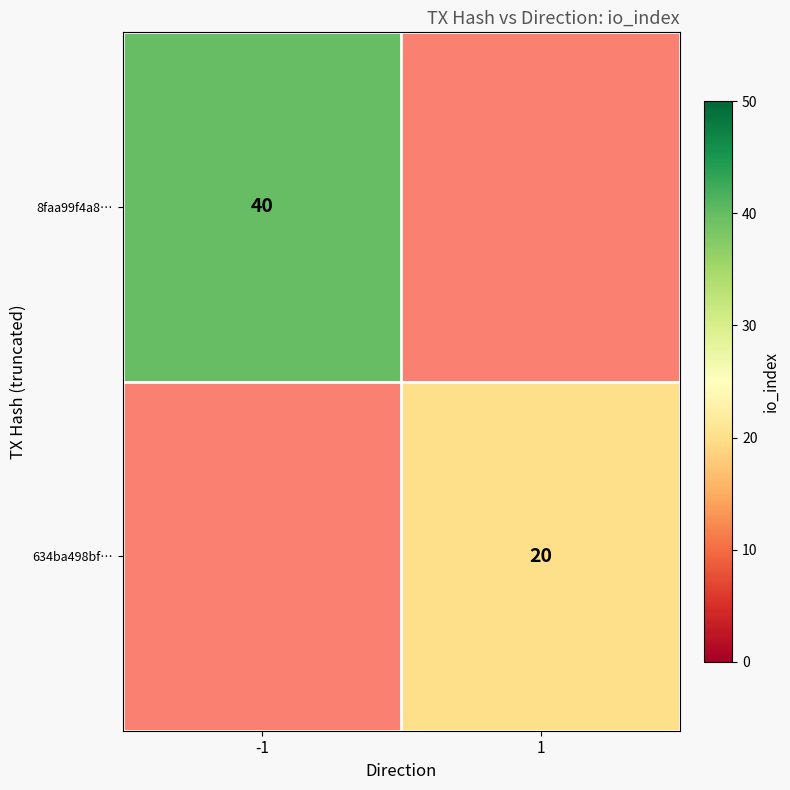

What is the maximum value shown in the chart?

40.0